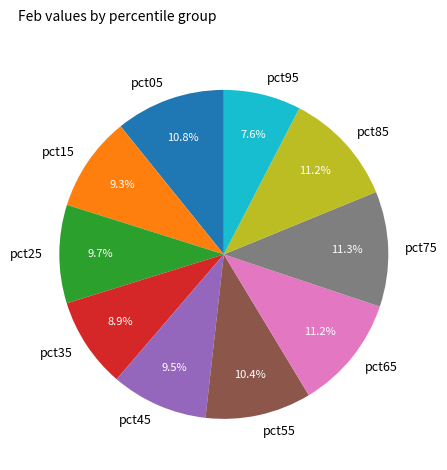

How much of the chart is everything except pct15?

90.7%